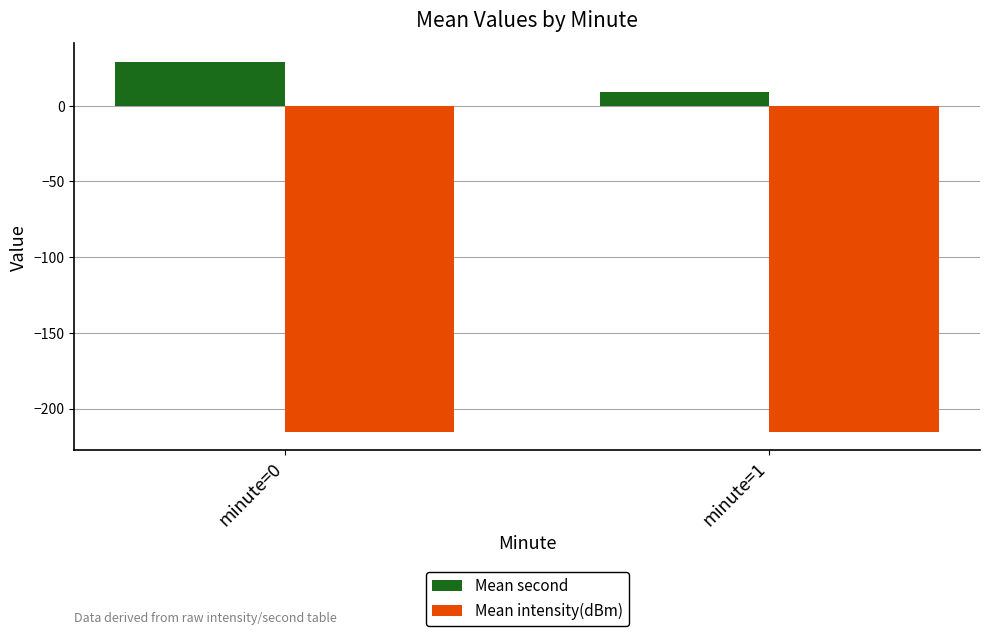

What is the sum of all Mean intensity(dBm) values?

-430.8